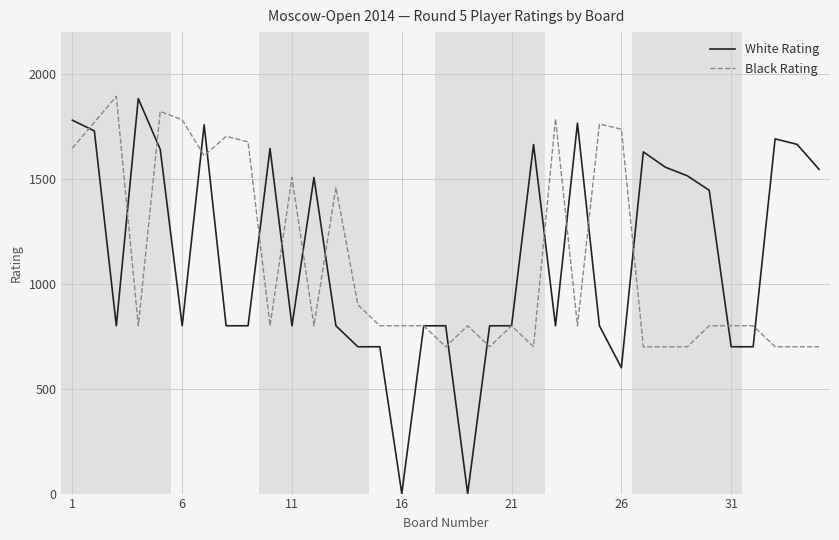

What is the maximum value shown in the chart?

1894